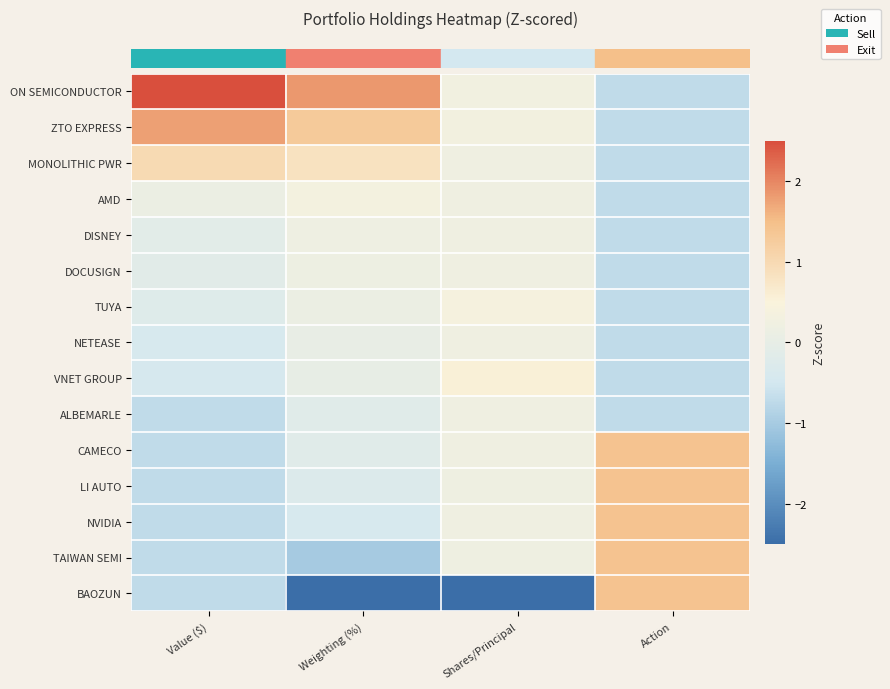

At which category is the sum across all series the highest?

Shares/Principal